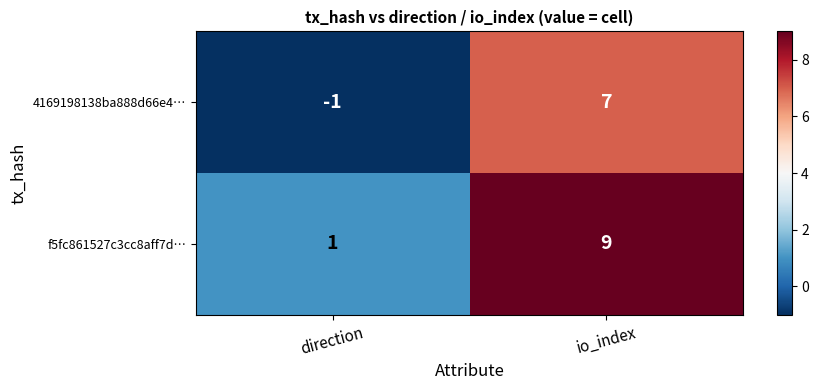

Where is 4169198138ba888d66e4… nearest to the value 3?

direction